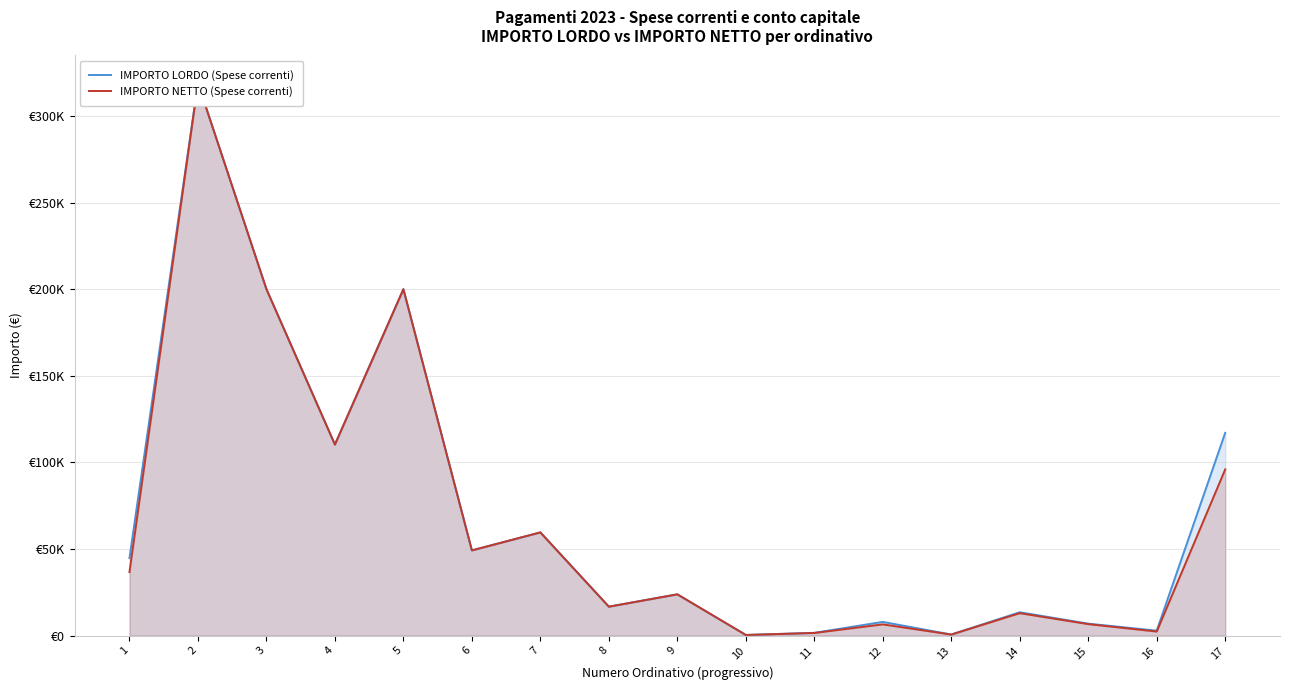

Reading left to right, what are all the values shown in this chart?

IMPORTO LORDO (Spese correnti): 44752.6	318948.8	200000.0	110310.4	200000.0	49209.8	59599.6	16729.0	23848.0	388.2	1616.4	7930.0	650.0	13493.8	6920.6	2876.4	117064.9
IMPORTO NETTO (Spese correnti): 36698.0	318948.8	200000.0	110310.4	200000.0	49209.8	59599.6	16729.0	23848.0	388.2	1554.2	6500.0	625.0	12974.8	6654.4	2357.7	95954.8